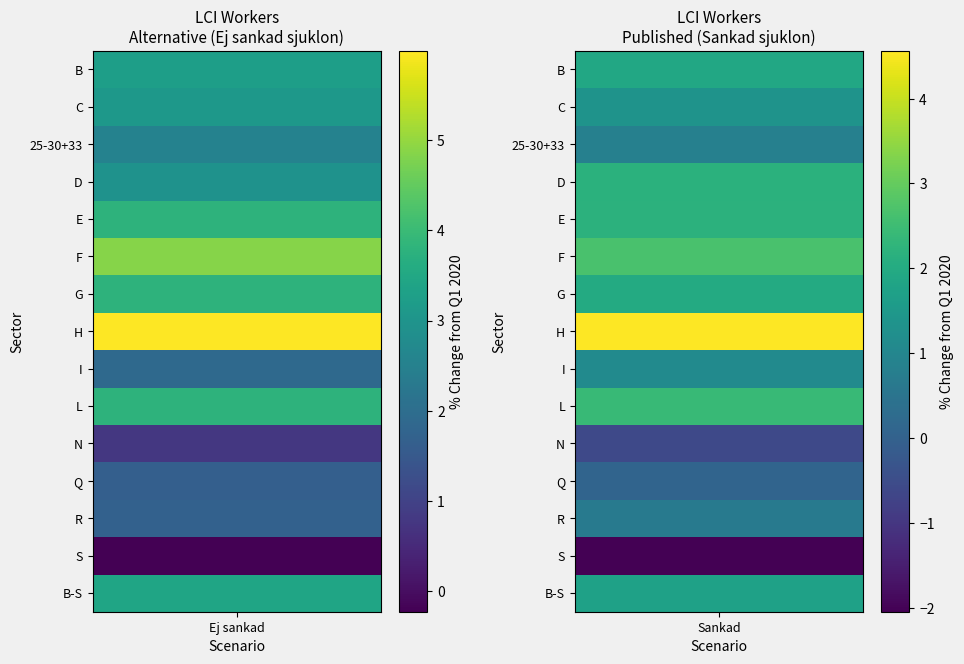

What is the smallest value displayed?

-2.0